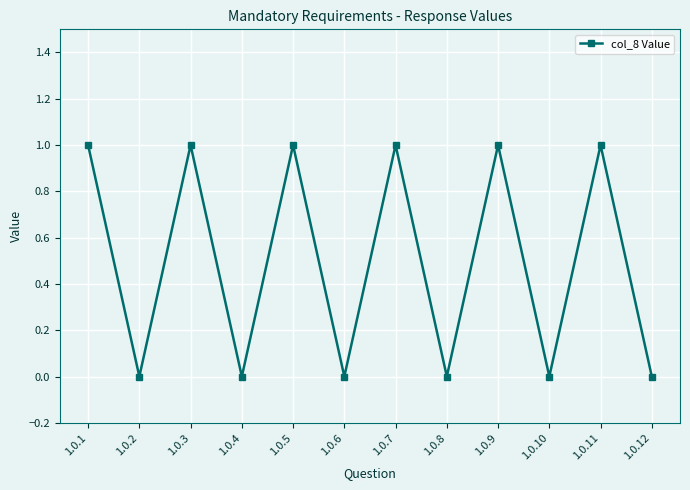

Where is the first local minimum?

1.0.2